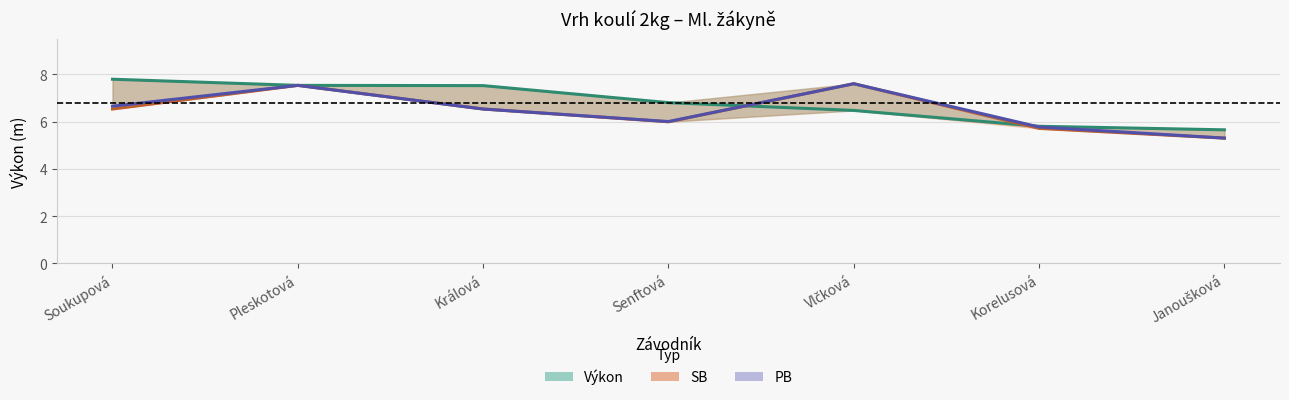

How many interior local valleys does the PB series have?

1